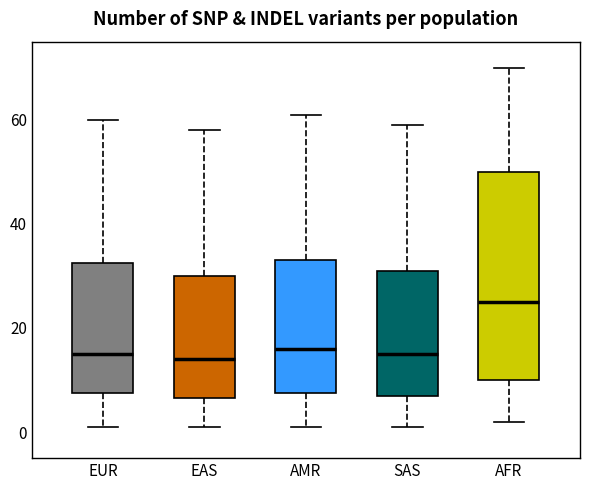

Reading left to right, read every box against the y-axis: the position of its median line, the range the box covers, and the ends of its whiskers. The values are not printed on the chart, so give them approximately, as read against the axis.

EUR: median 16, box 8 to 32, whiskers 2 to 60
EAS: median 14, box 6 to 30, whiskers 2 to 58
AMR: median 16, box 8 to 34, whiskers 2 to 62
SAS: median 16, box 8 to 32, whiskers 2 to 60
AFR: median 26, box 10 to 50, whiskers 2 to 70